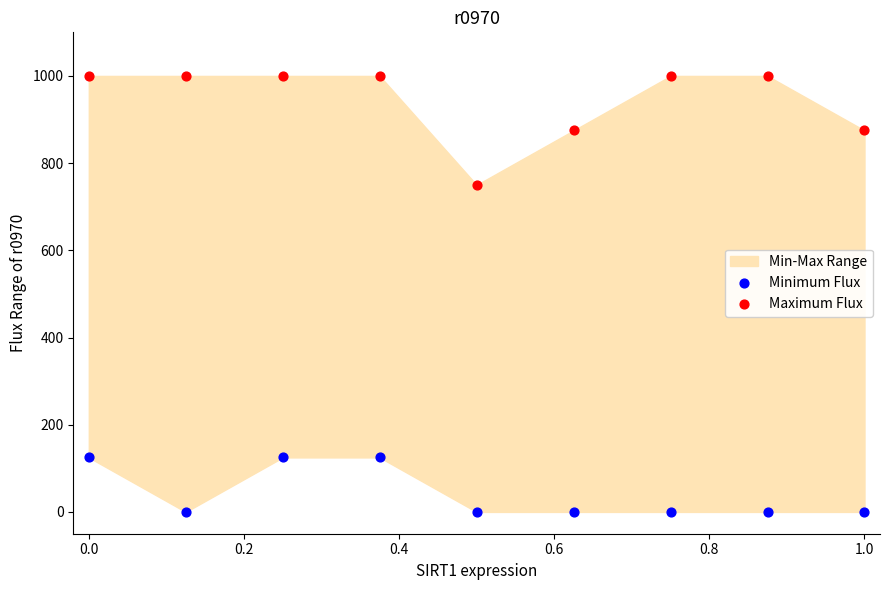

Which series reaches the maximum Y coordinate?

Maximum Flux